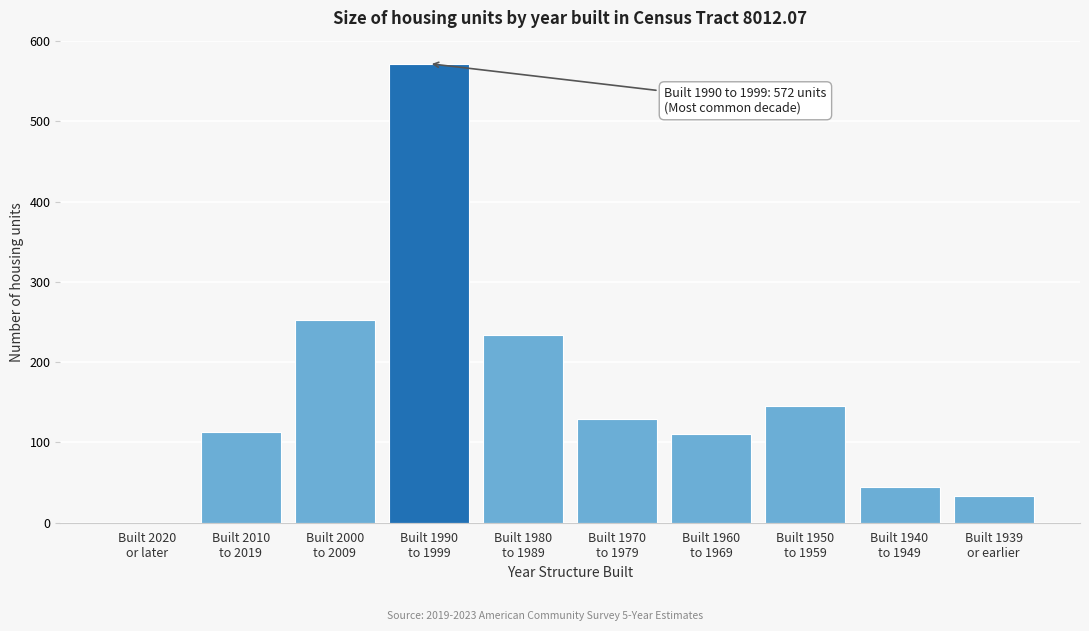

What is the sum of all values?

1632